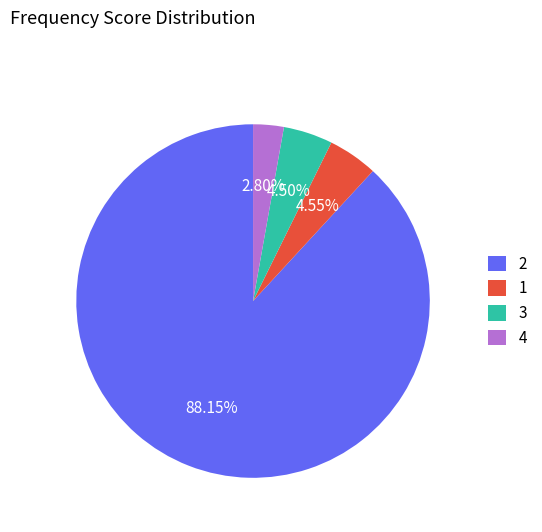

Is there a majority slice in this chart?

Yes